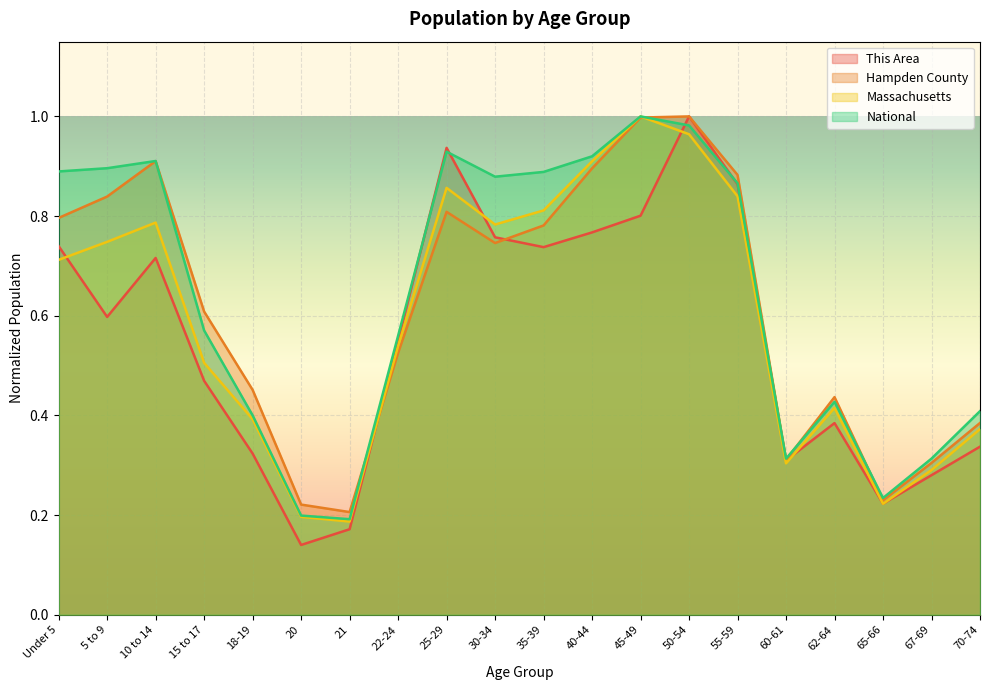

Reading right to left, extract all data points from this chart.

This Area: 0.3	0.3	0.2	0.4	0.3	0.9	1.0	0.8	0.8	0.7	0.8	0.9	0.6	0.2	0.1	0.3	0.5	0.7	0.6	0.7
Hampden County: 0.4	0.3	0.2	0.4	0.3	0.9	1.0	1.0	0.9	0.8	0.7	0.8	0.5	0.2	0.2	0.5	0.6	0.9	0.8	0.8
Massachusetts: 0.4	0.3	0.2	0.4	0.3	0.8	1.0	1.0	0.9	0.8	0.8	0.9	0.5	0.2	0.2	0.4	0.5	0.8	0.7	0.7
National: 0.4	0.3	0.2	0.4	0.3	0.9	1.0	1.0	0.9	0.9	0.9	0.9	0.6	0.2	0.2	0.4	0.6	0.9	0.9	0.9